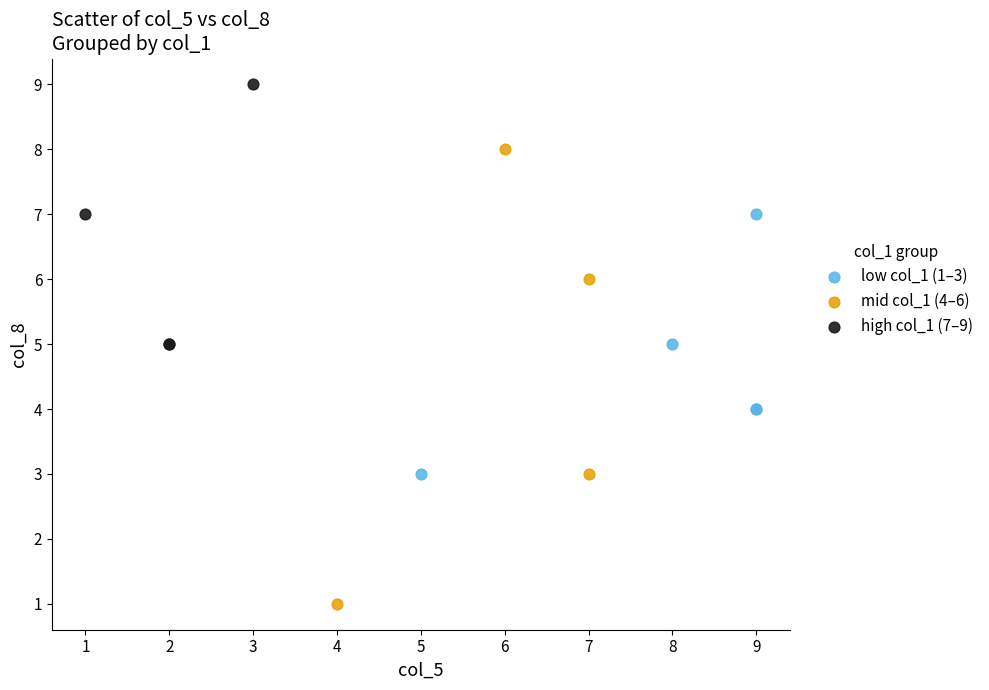

Which series reaches the minimum Y coordinate?

mid col_1 (4–6)